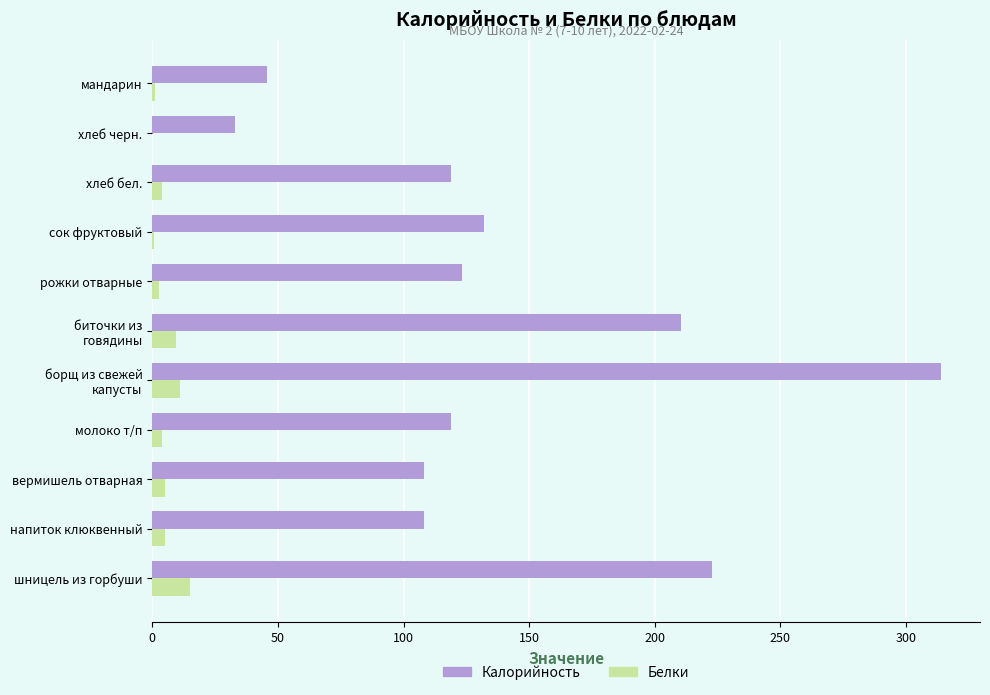

What is the average value of the Белки series?

5.2